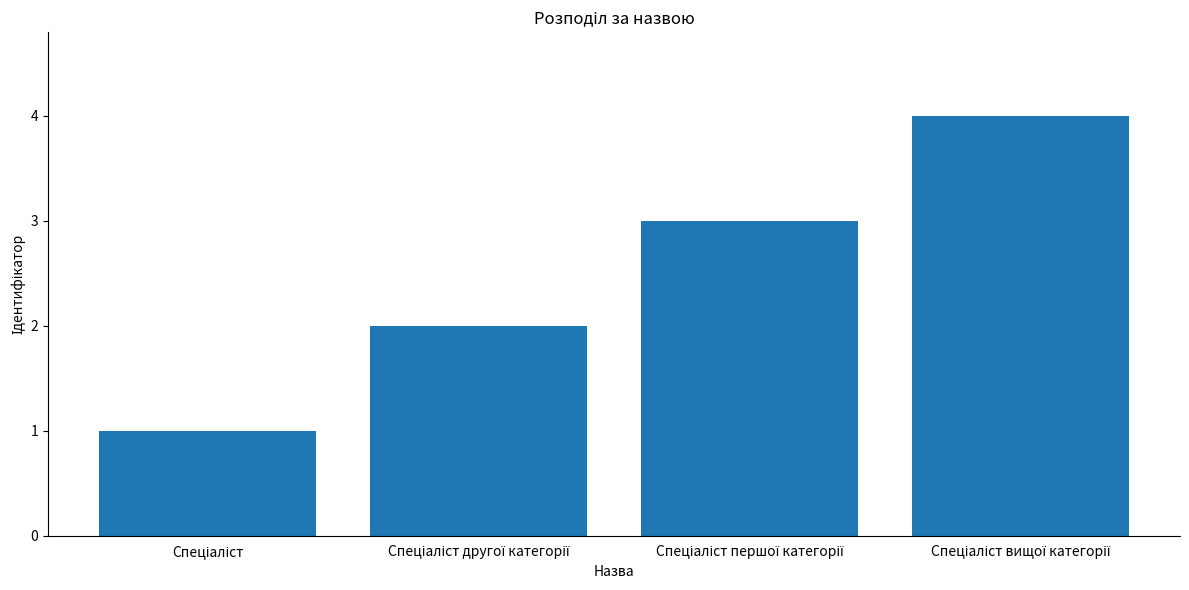

How many series are shown in this chart?

1